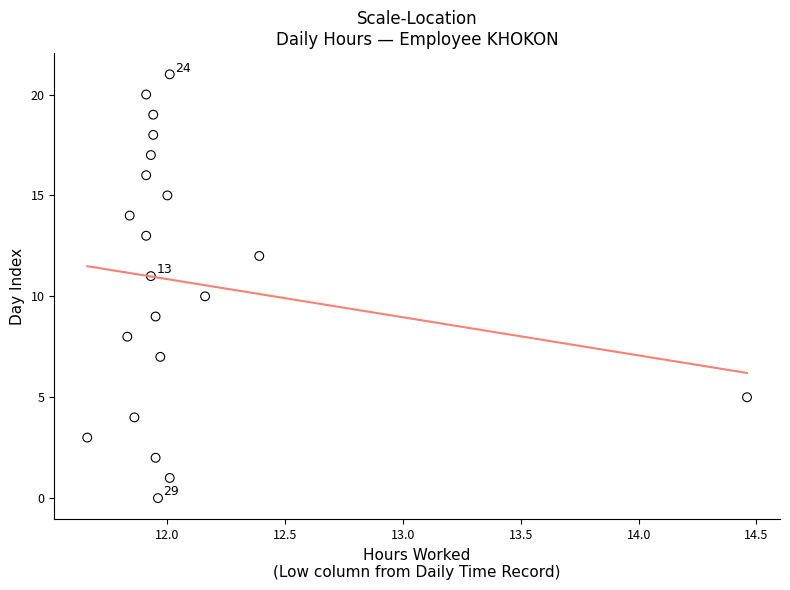

What is the range of Y values (max minus min)?

21